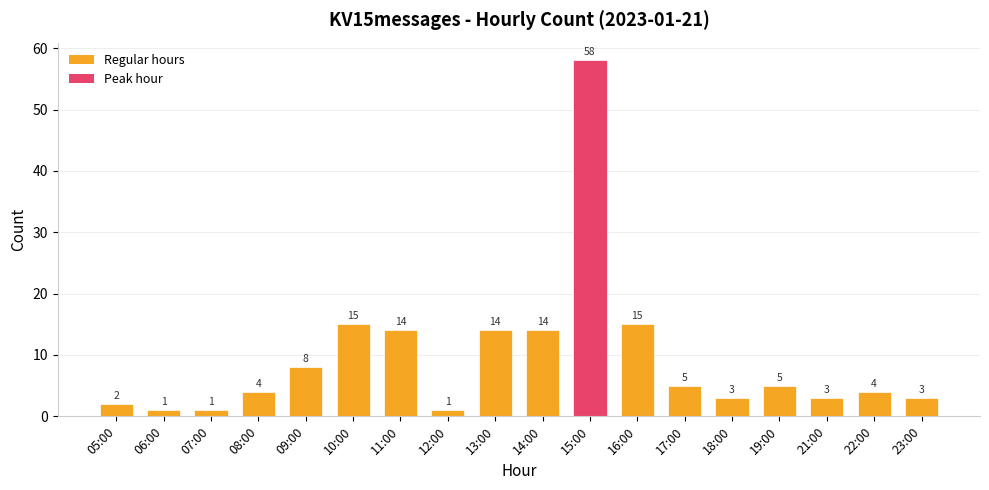

Reading right to left, what are all the values shown in this chart?

3	4	3	5	3	5	15	58	14	14	1	14	15	8	4	1	1	2